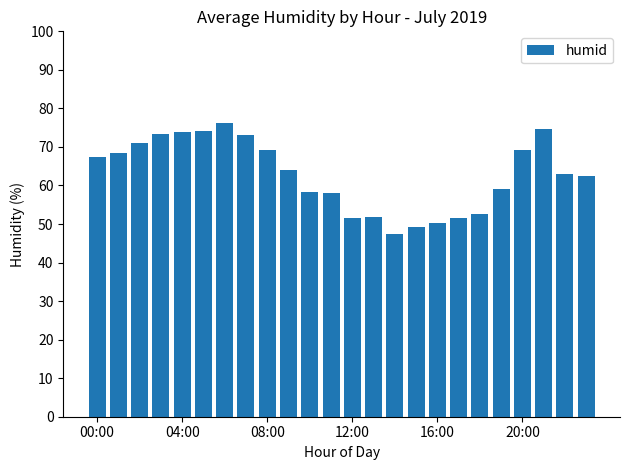

What is the greatest value displayed?

76.3